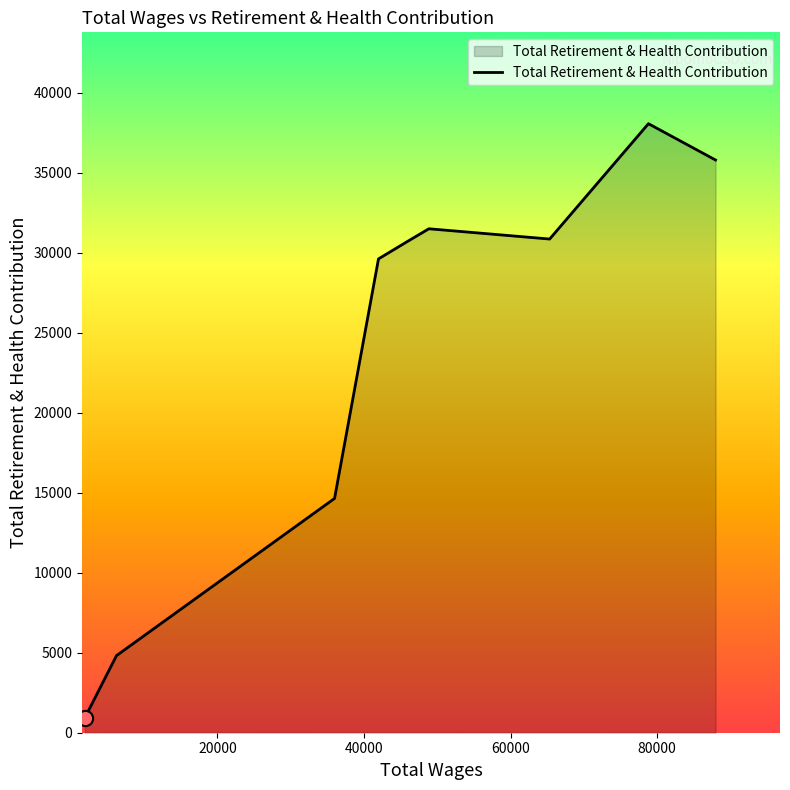

What is the minimum value shown in the chart?

927